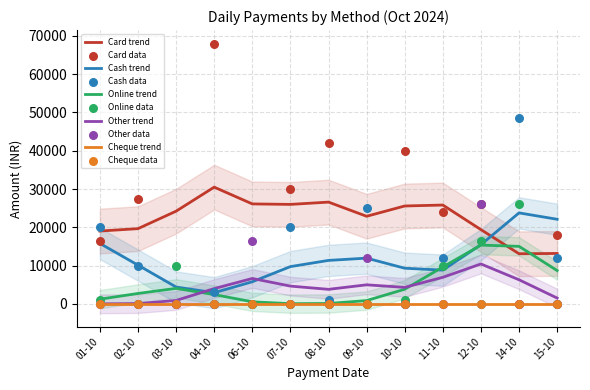

Which series reaches the maximum Y coordinate?

Card